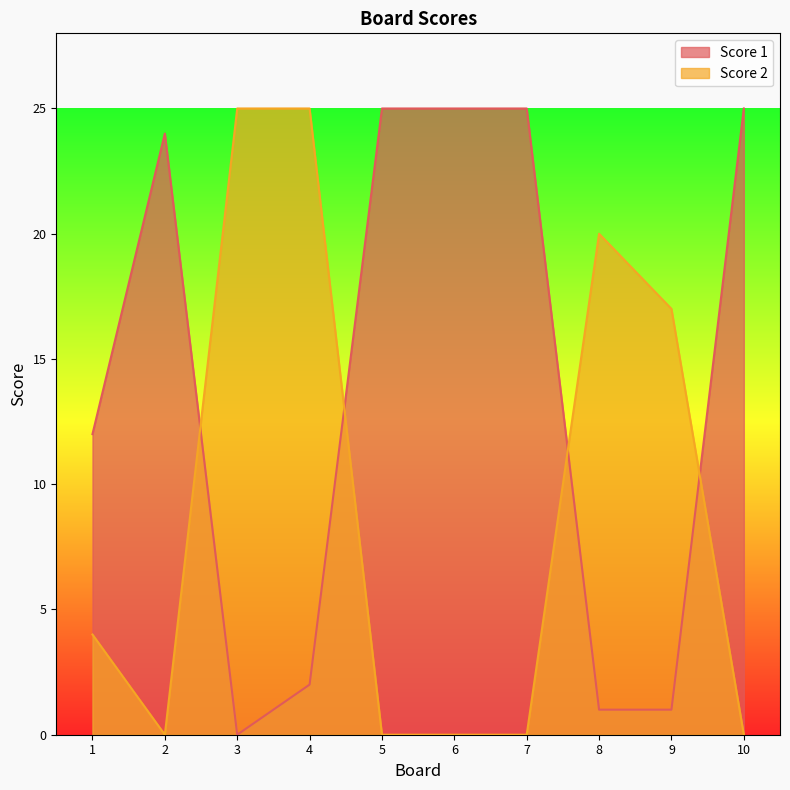

After their last crossing, which series has the higher values: Score 1 or Score 2?

Score 1